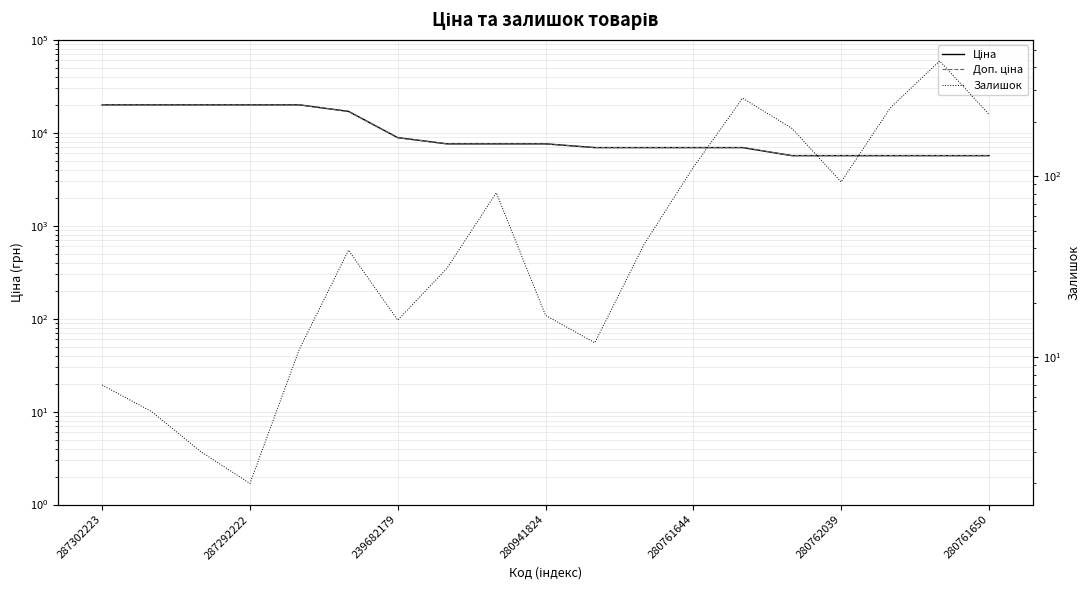

True or false: Залишок and Ціна cross at least once.

False